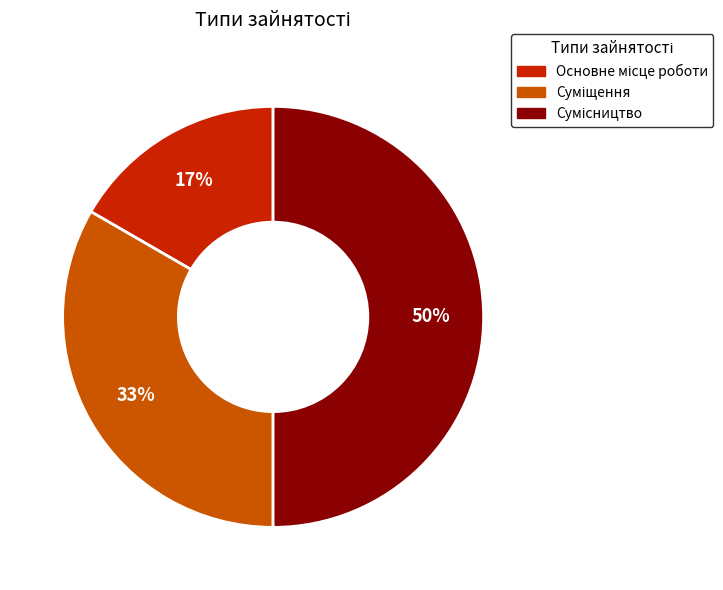

To the nearest percent, what is the average slice percentage?

33%